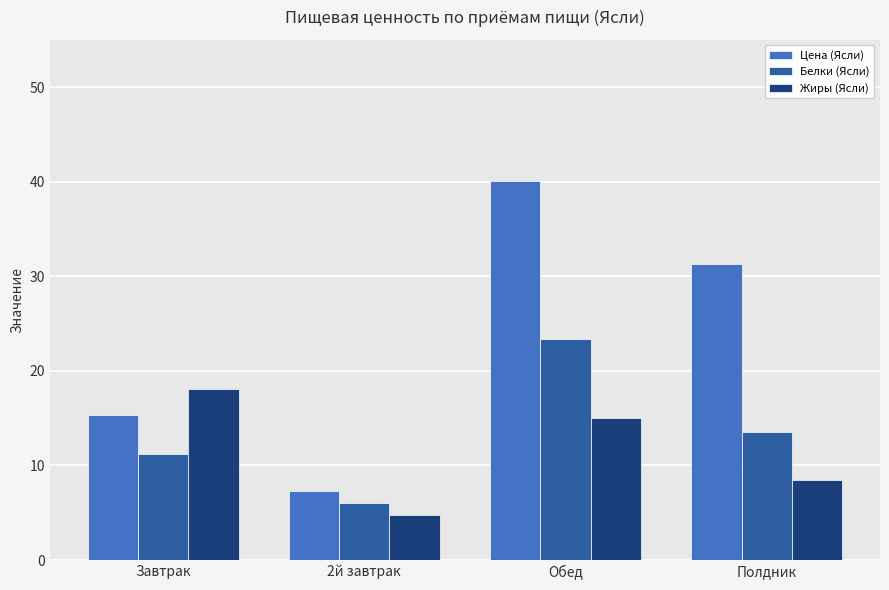

Rank the categories by Цена (Ясли) value from highest to lowest.

Обед, Полдник, Завтрак, 2й завтрак